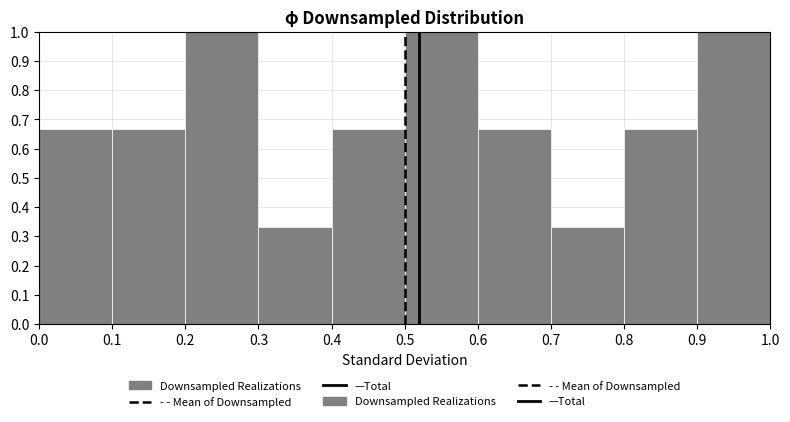

Reading left to right, list every bar in this chart as the range it spans on the x-axis followed by its height. The values are not printed on the chart, so give them approximately, as read against the axis.

0.0 to 0.1: 0.67
0.1 to 0.2: 0.67
0.2 to 0.3: 1.00
0.3 to 0.4: 0.33
0.4 to 0.5: 0.67
0.5 to 0.6: 1.00
0.6 to 0.7: 0.67
0.7 to 0.8: 0.33
0.8 to 0.9: 0.67
0.9 to 1.0: 1.00